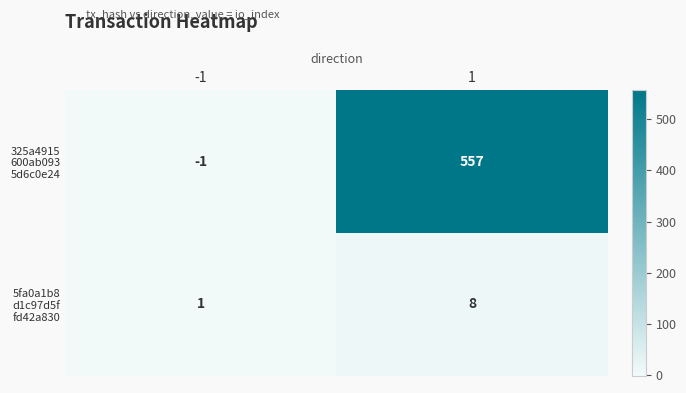

What is the difference between the highest and lowest values at 1?

549